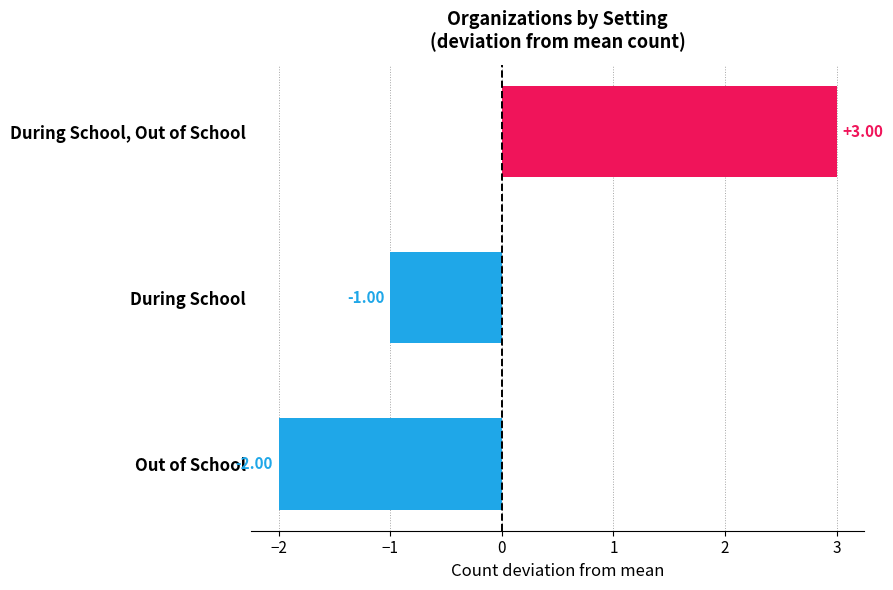

How many values are above zero?

1